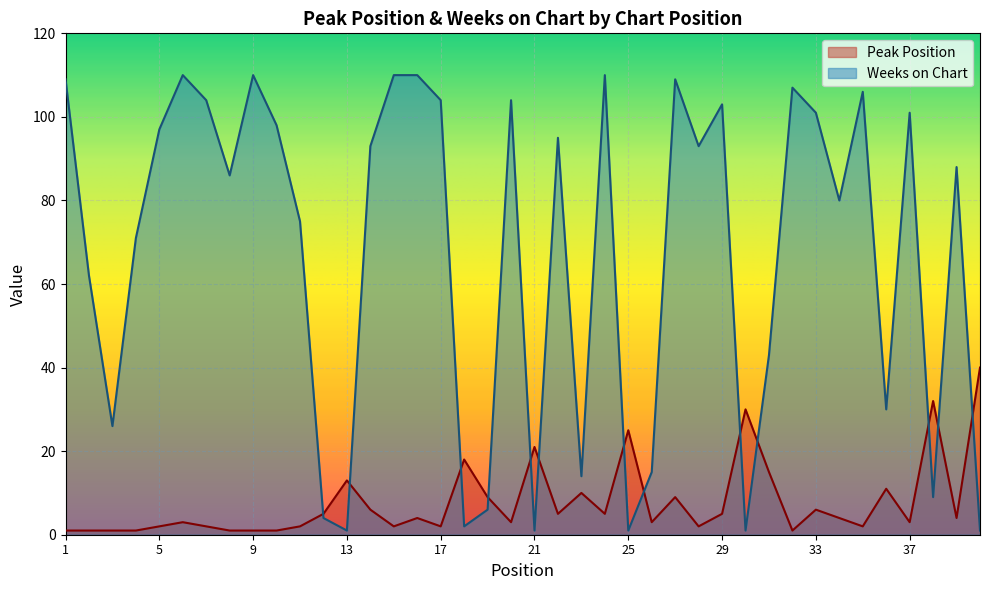

After their last crossing, which series has the higher values: Weeks on Chart or Peak Position?

Peak Position